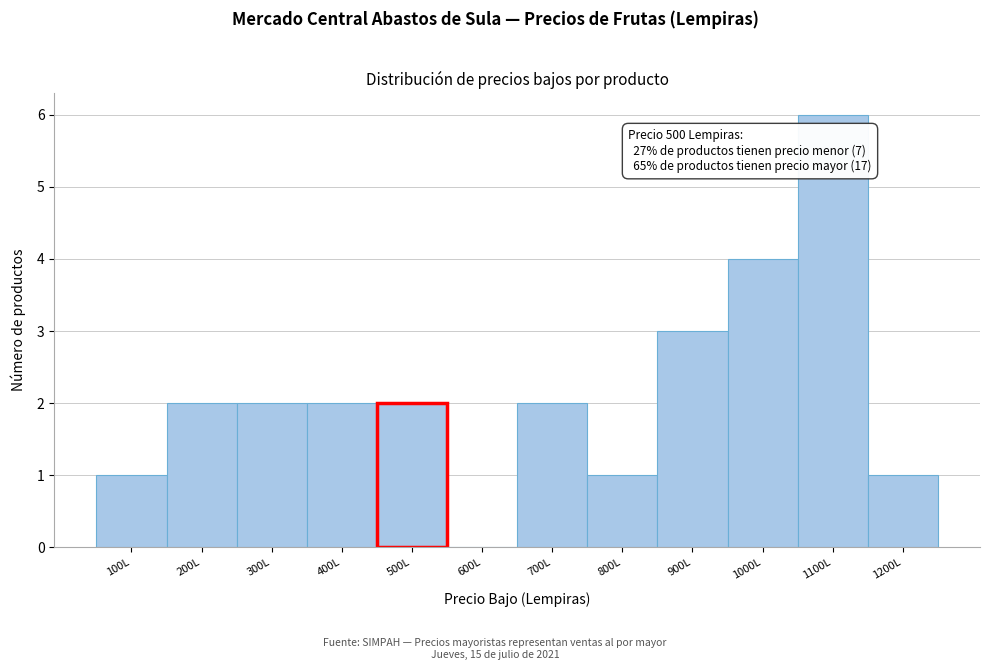

Reading right to left, list all the values displayed in this chart.

1200L=1	1100L=6	1000L=4	900L=3	800L=1	700L=2	600L=0	500L=2	400L=2	300L=2	200L=2	100L=1